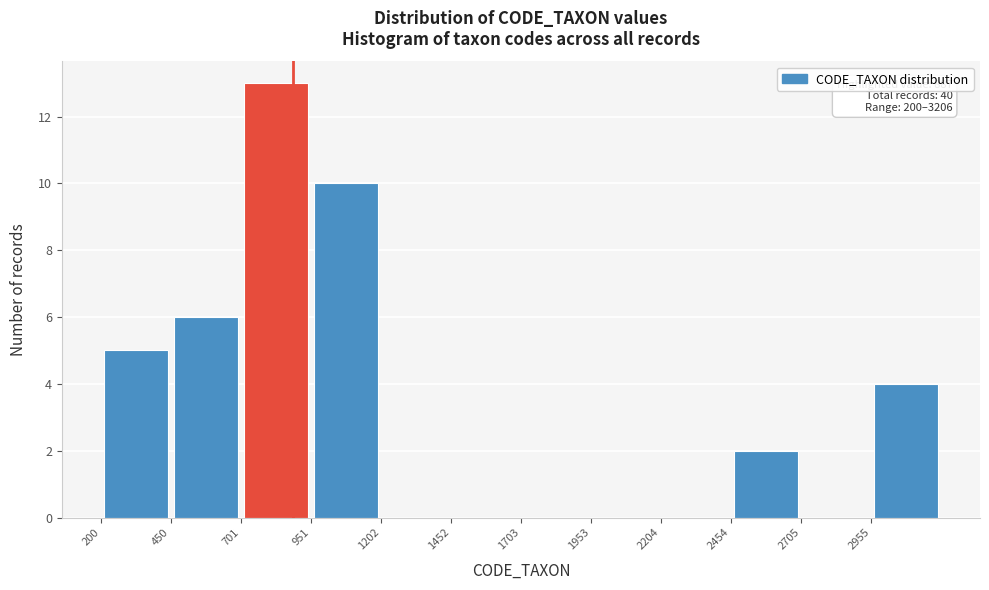

Which range on the x-axis has the tallest bar?

700 to 950